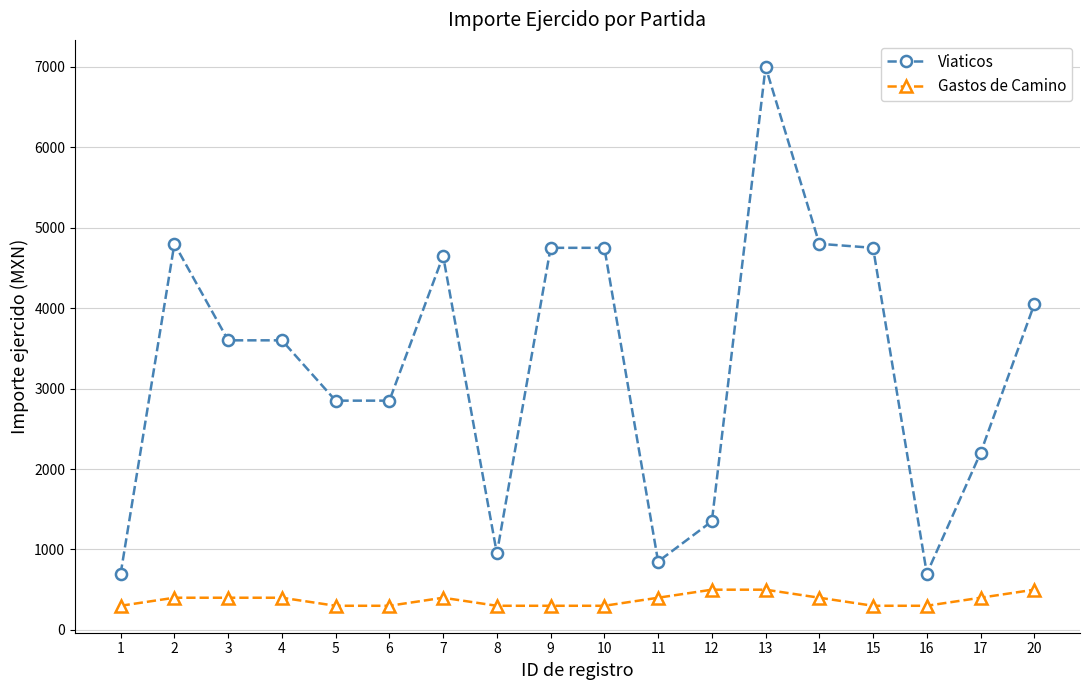

How many distinct data groups are displayed?

2